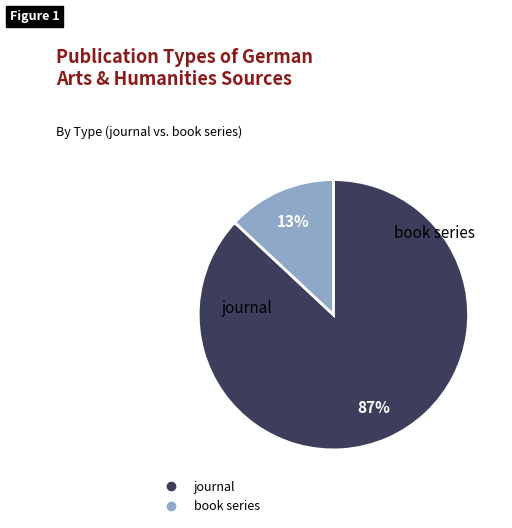

Does any single category account for the majority?

Yes